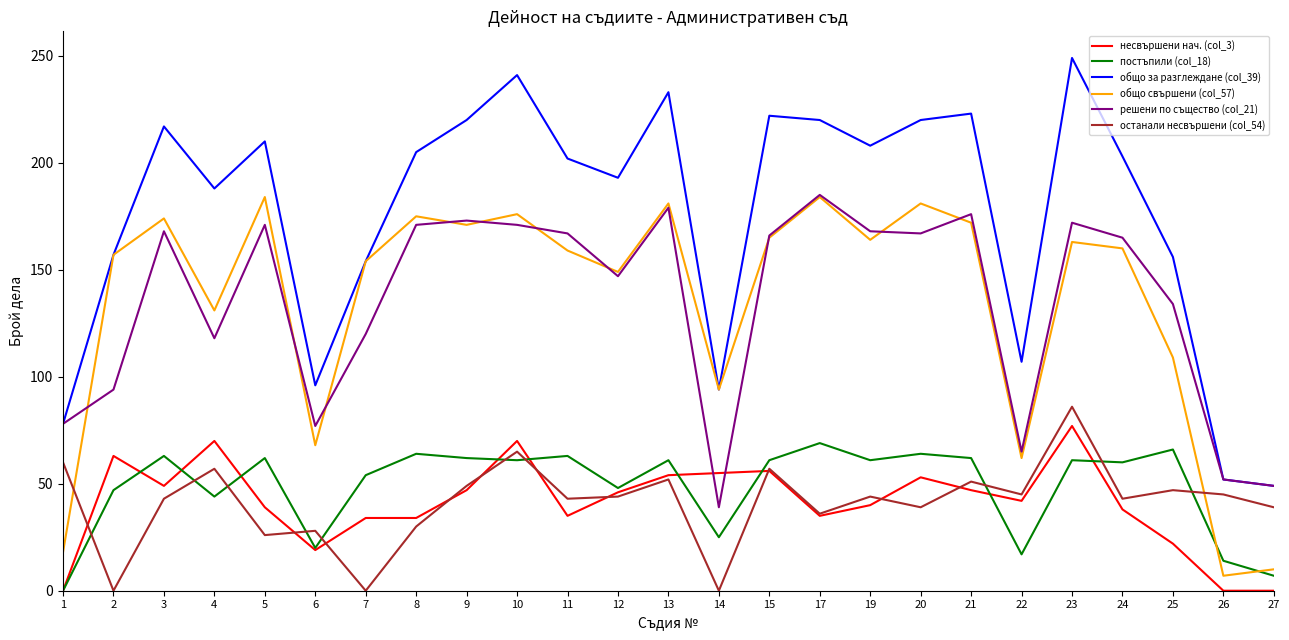

At which category does the chart reach its peak across all series?

23